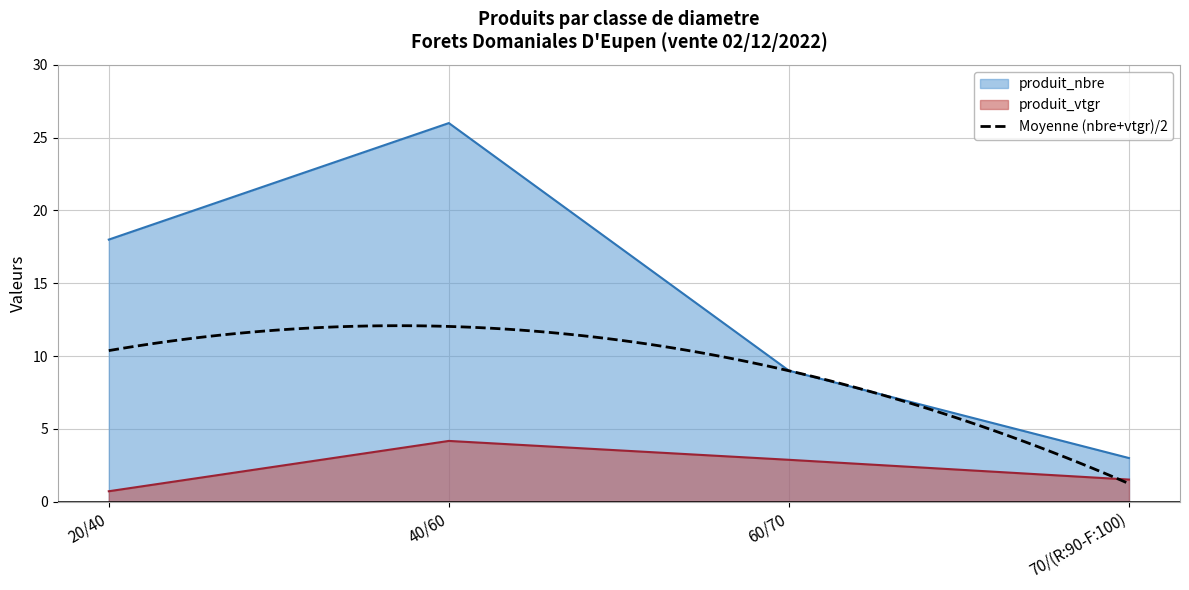

What is the difference between the highest and lowest values at 40/60?

21.8